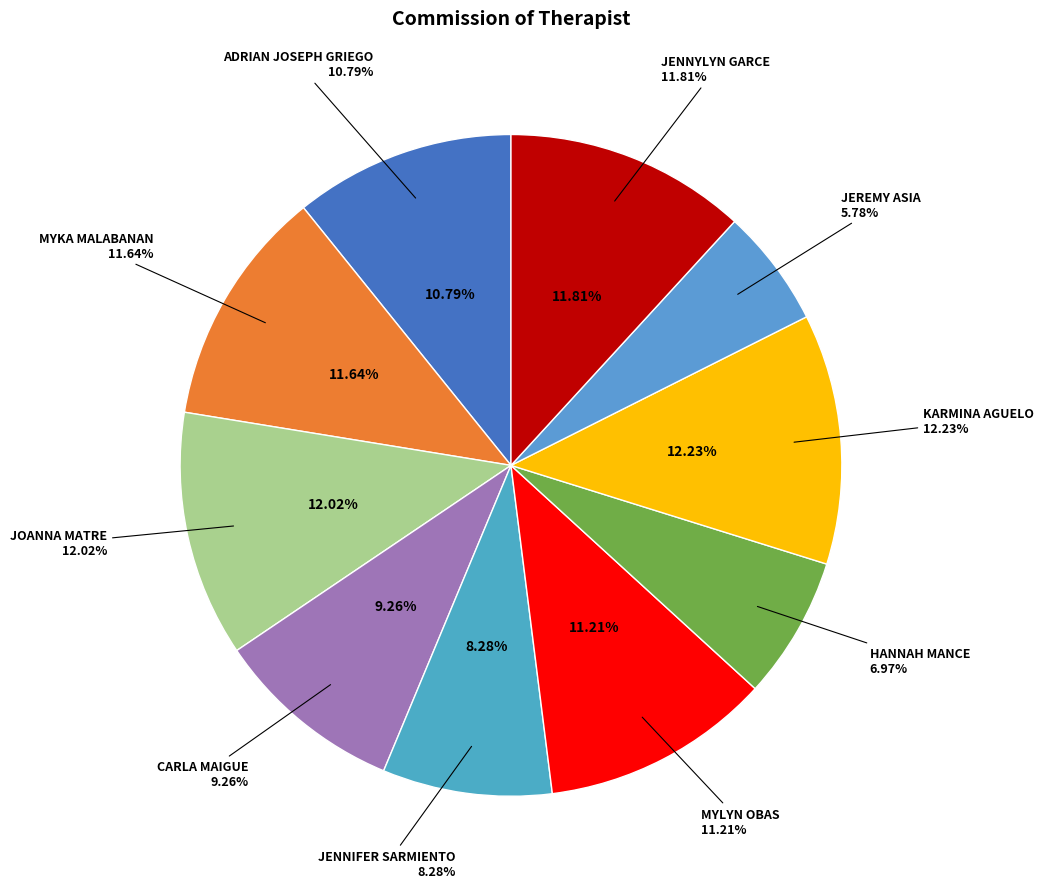

Is it true that CARLA MAIGUE is 9% of the pie?

True